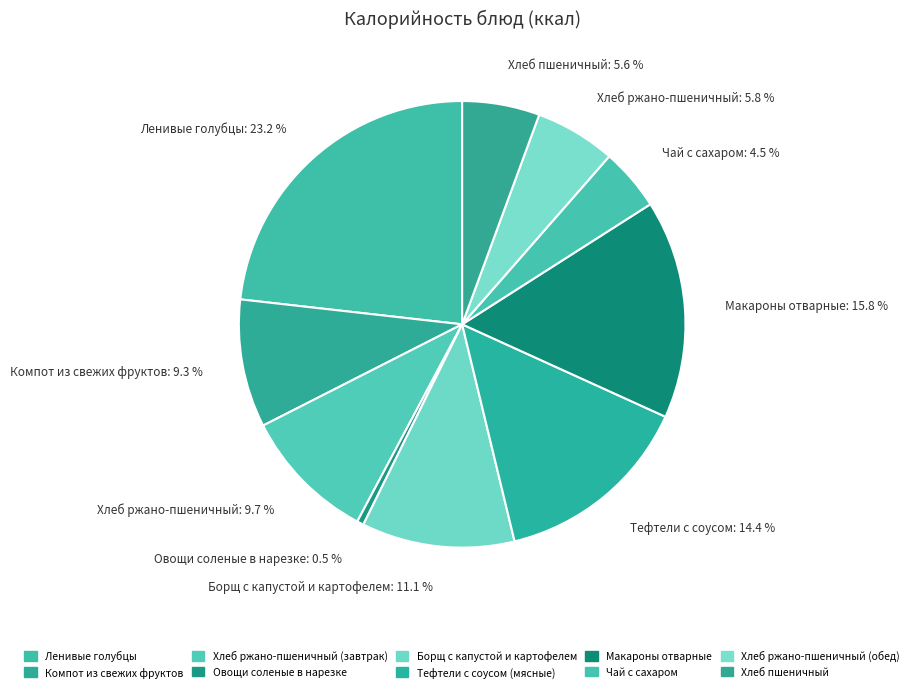

To the nearest percent, what percentage of the pie is Чай с сахаром?

5%